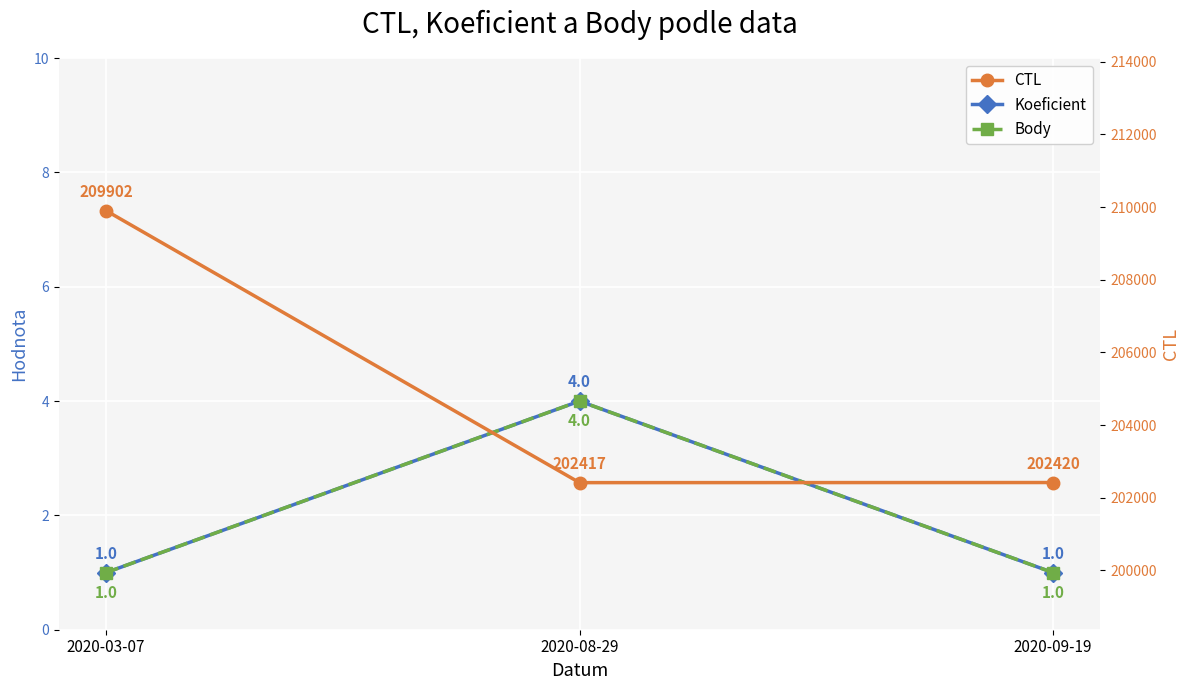

At which category is the sum across all series the highest?

2020-03-07